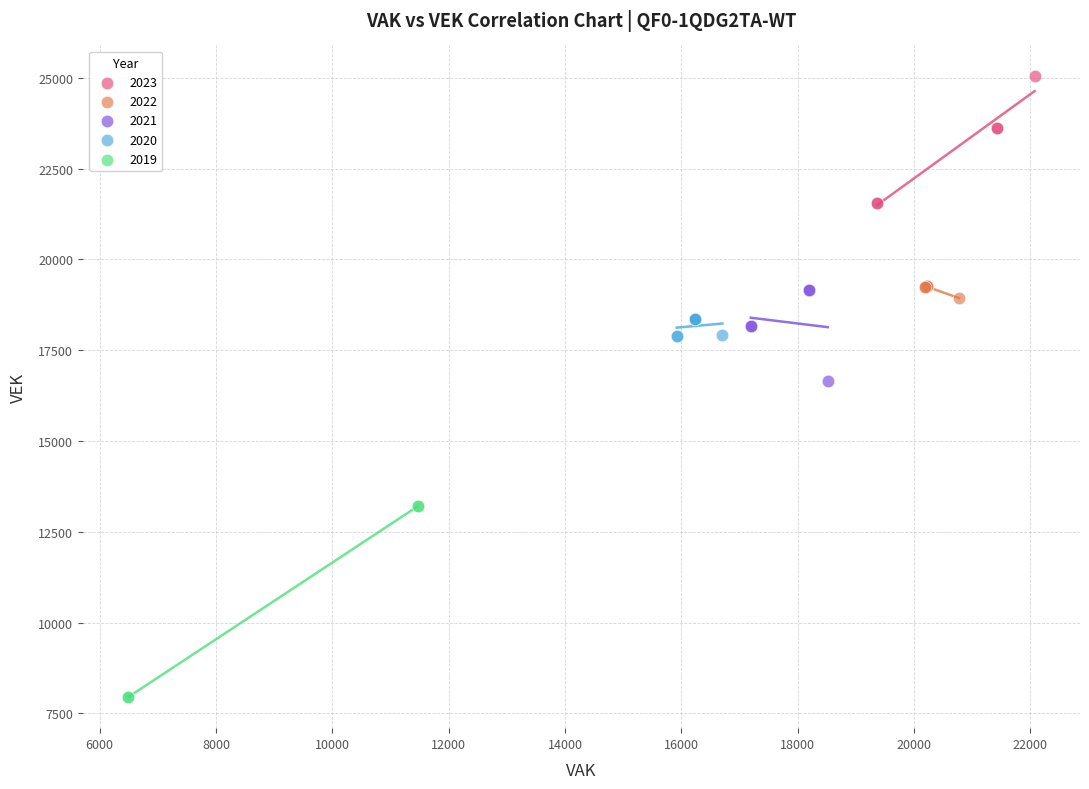

Which series reaches the maximum Y coordinate?

2023